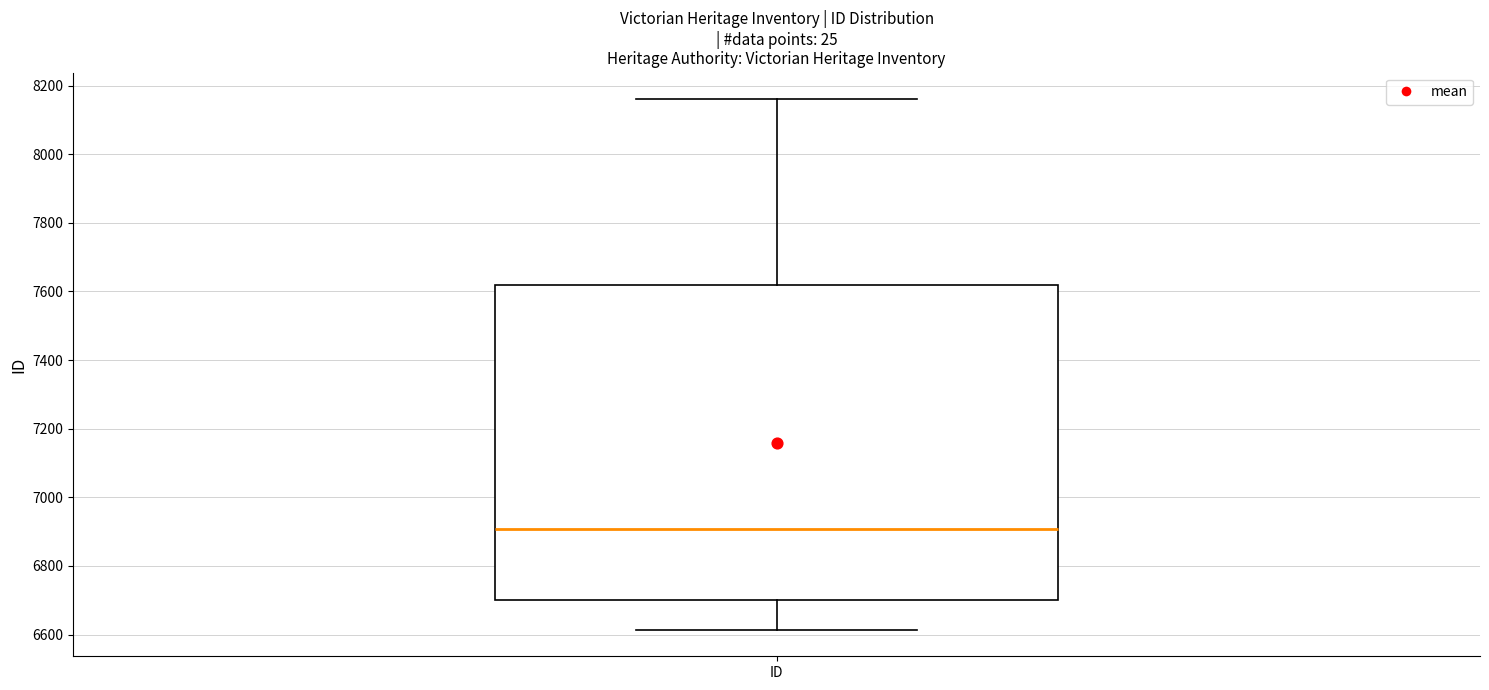

Read this box plot against the y-axis: the position of the median line, the range covered by the box, and the ends of both whiskers. The values are not printed on the chart, so give them approximately, as read against the axis.

median 6900, box 6700 to 7620, whiskers 6620 to 8160